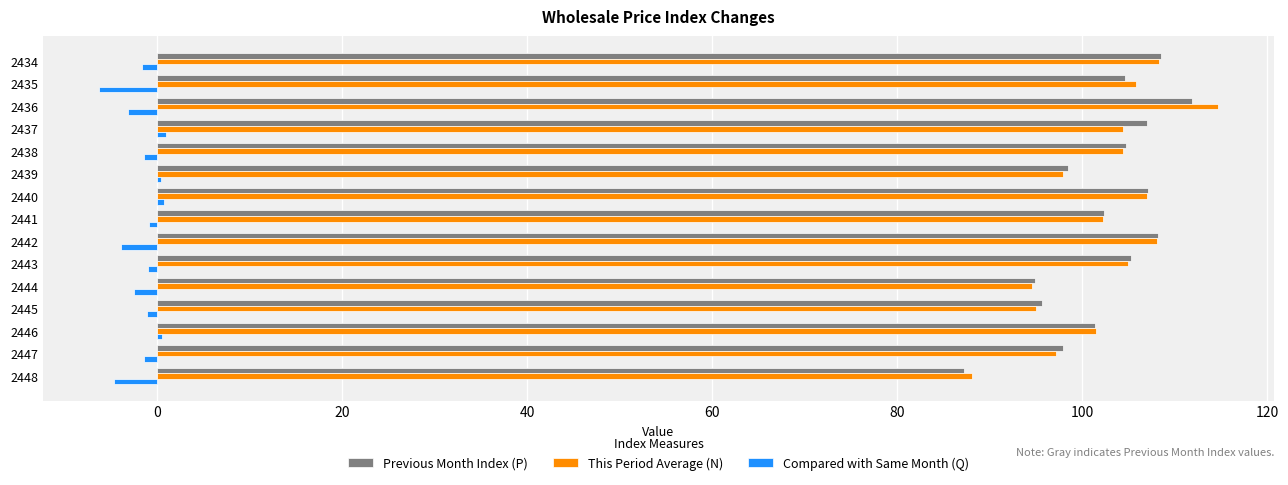

True or false: Previous Month Index (P) has a value of 104.8 at 2438.

True